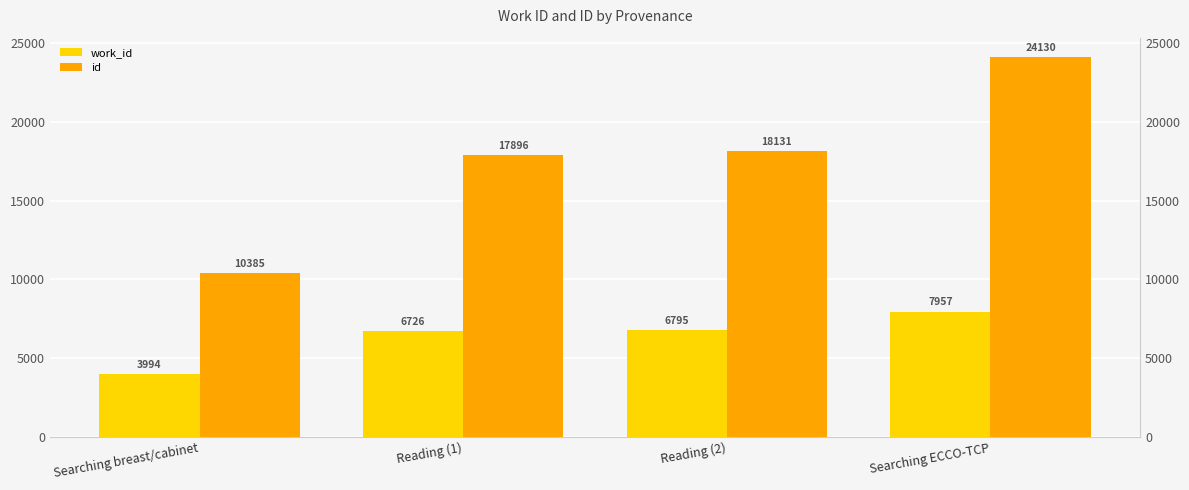

What is the total value across all series at Reading (1)?

24622